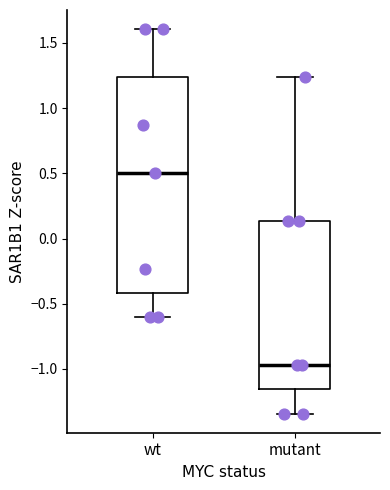

Where does the median line of the box for mutant sit on the y-axis? The values are not printed on the chart, so give them approximately, as read against the axis.

-0.95